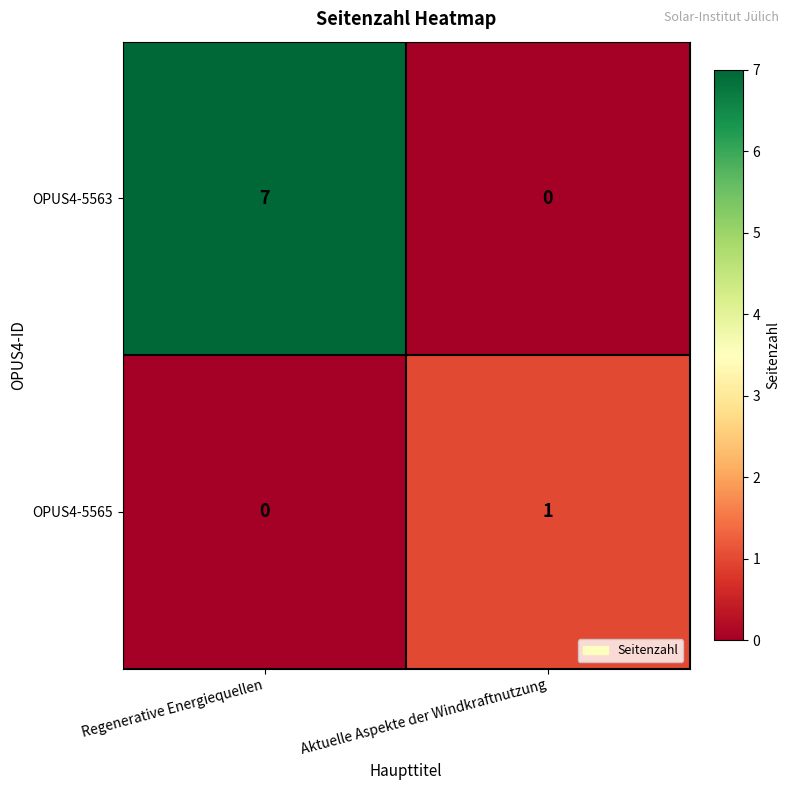

Rank the series by their maximum value, from lowest to highest.

OPUS4-5565, OPUS4-5563